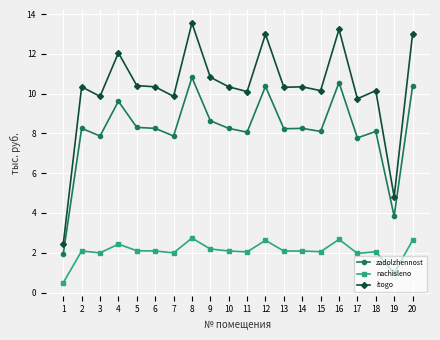

The nachisleno series shows 2.1 at 13. True or false?

True